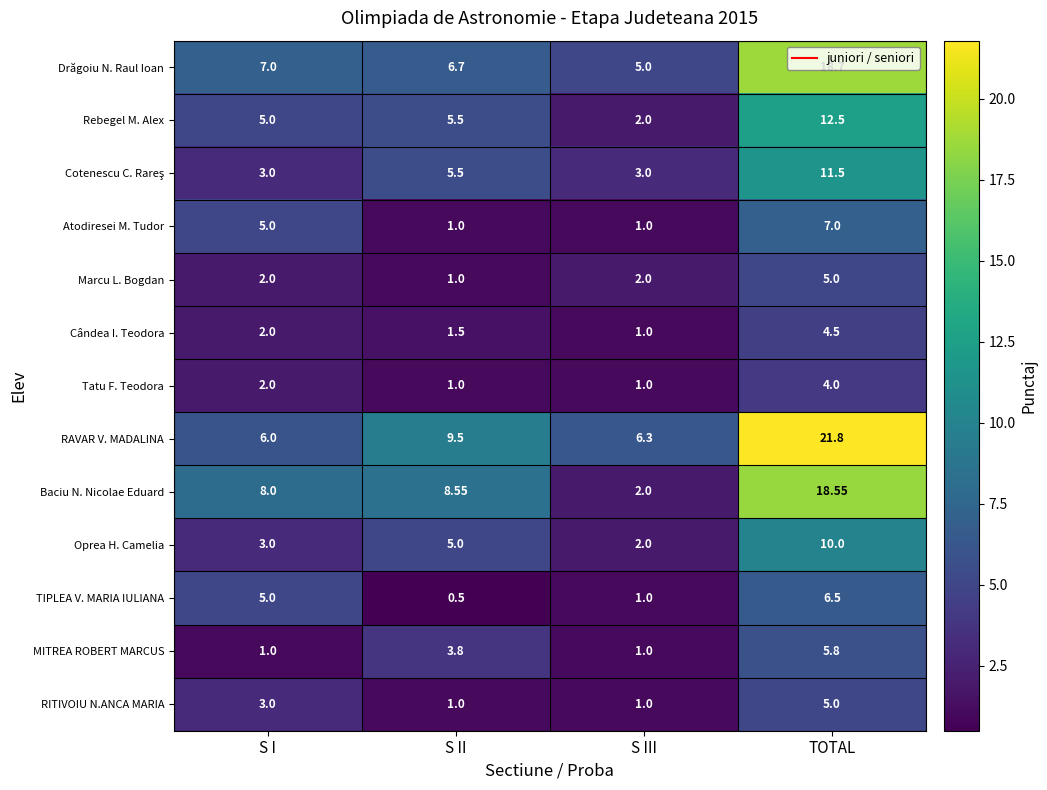

How many series are shown in this chart?

13